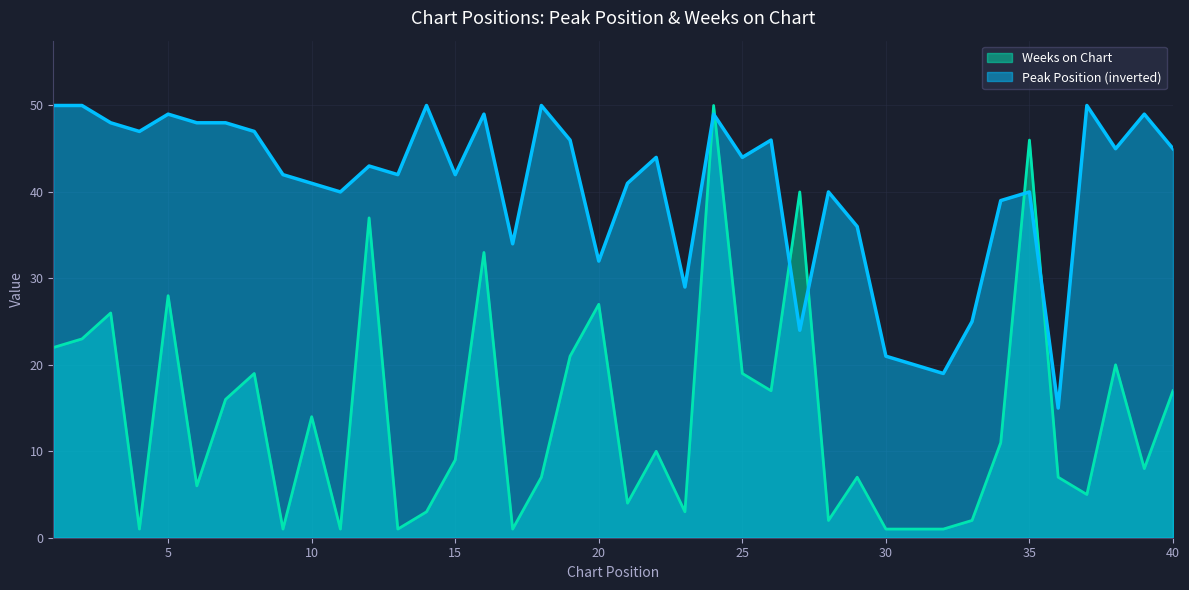

Reading left to right, what are all the values shown in this chart?

Peak Position: 1=50	2=50	3=48	4=47	5=49	6=48	7=48	8=47	9=42	10=41	11=40	12=43	13=42	14=50	15=42	16=49	17=34	18=50	19=46	20=32	21=41	22=44	23=29	24=49	25=44	26=46	27=24	28=40	29=36	30=21	31=20	32=19	33=25	34=39	35=40	36=15	37=50	38=45	39=49	40=45
Weeks on Chart: 1=22	2=23	3=26	4=1	5=28	6=6	7=16	8=19	9=1	10=14	11=1	12=37	13=1	14=3	15=9	16=33	17=1	18=7	19=21	20=27	21=4	22=10	23=3	24=50	25=19	26=17	27=40	28=2	29=7	30=1	31=1	32=1	33=2	34=11	35=46	36=7	37=5	38=20	39=8	40=17